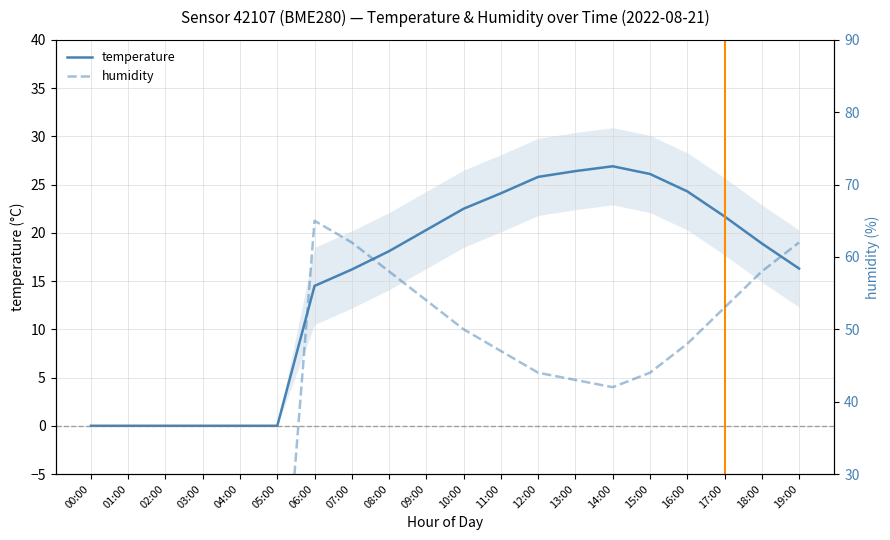

At which category is the sum across all series the highest?

06:00